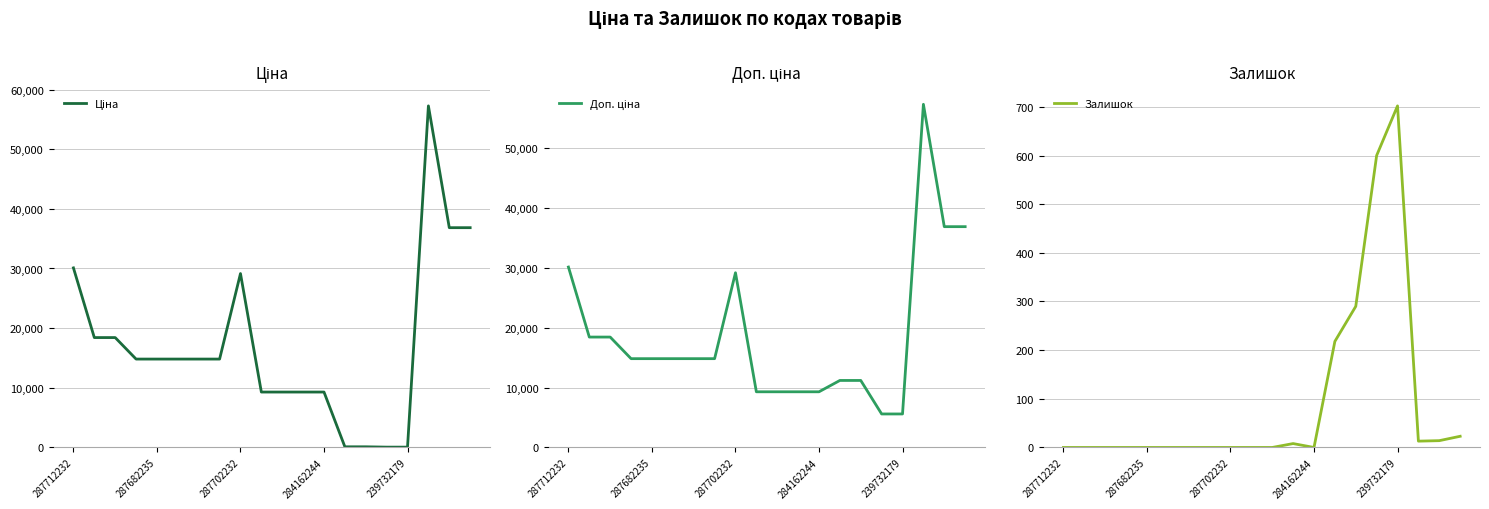

What is the highest value of the Залишок series?

702